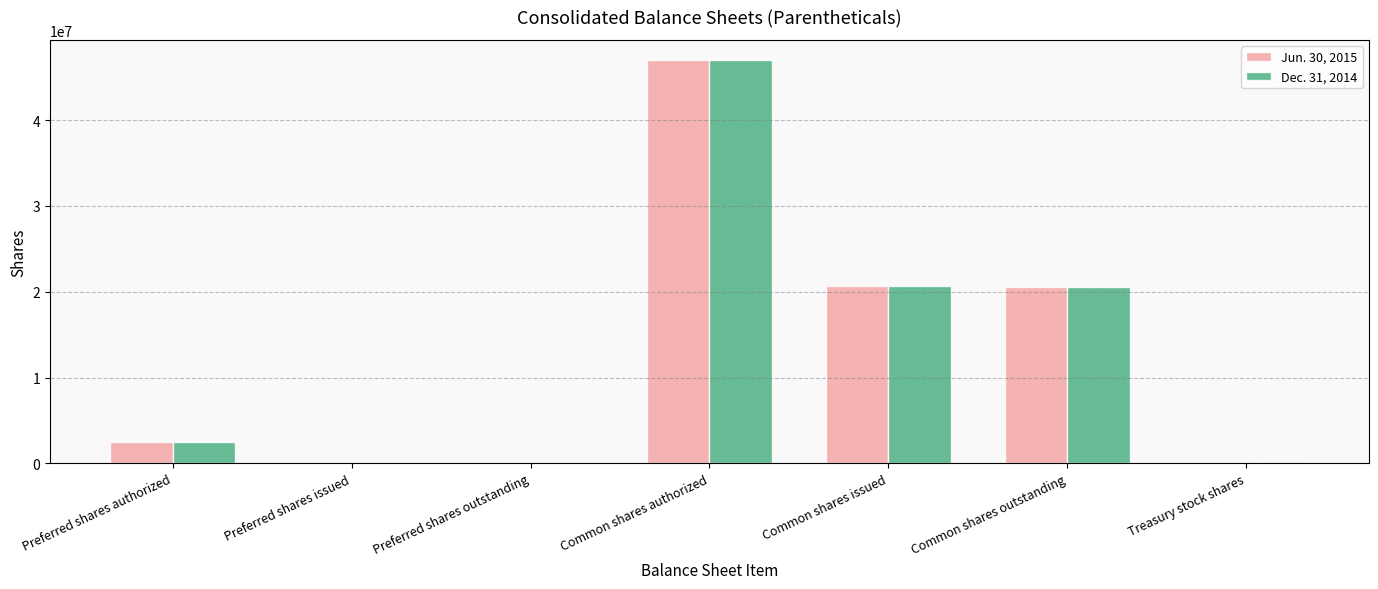

What is the sum of the Jun. 30, 2015 values at Common shares outstanding and Common shares authorized?

67571479